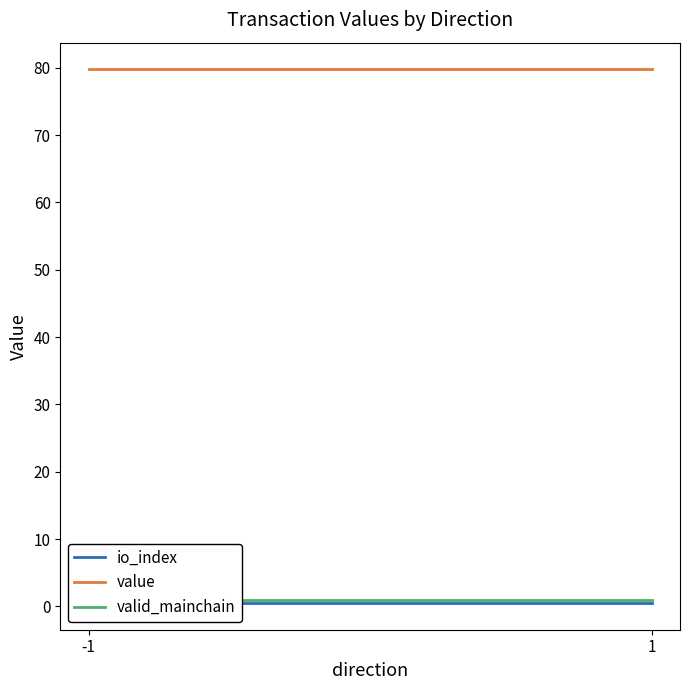

Is the value of value at -1 greater than the value of io_index at 1?

Yes